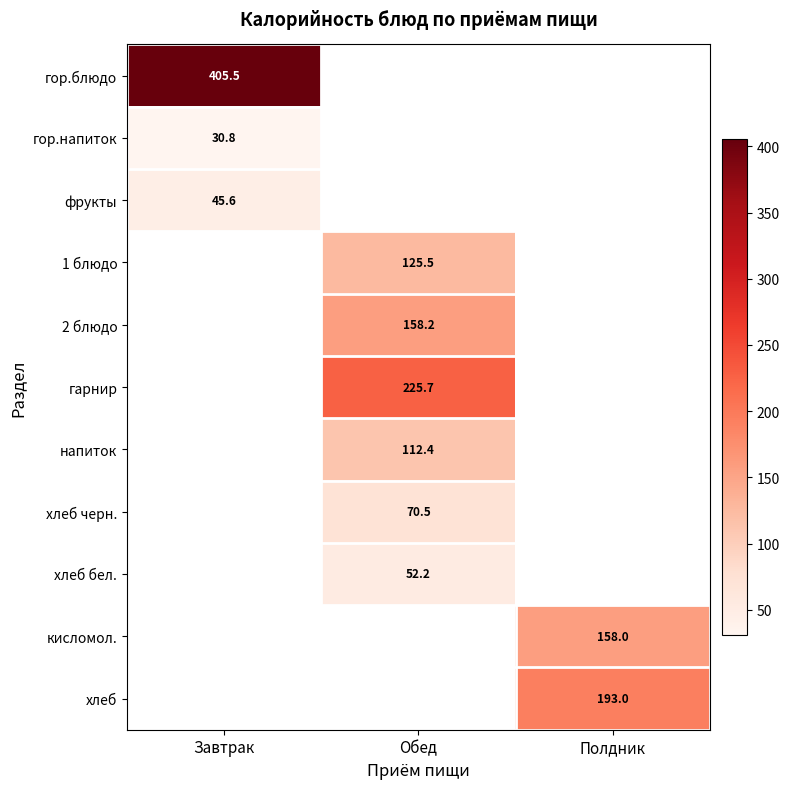

At how many categories does at least one series exceed 342?

1